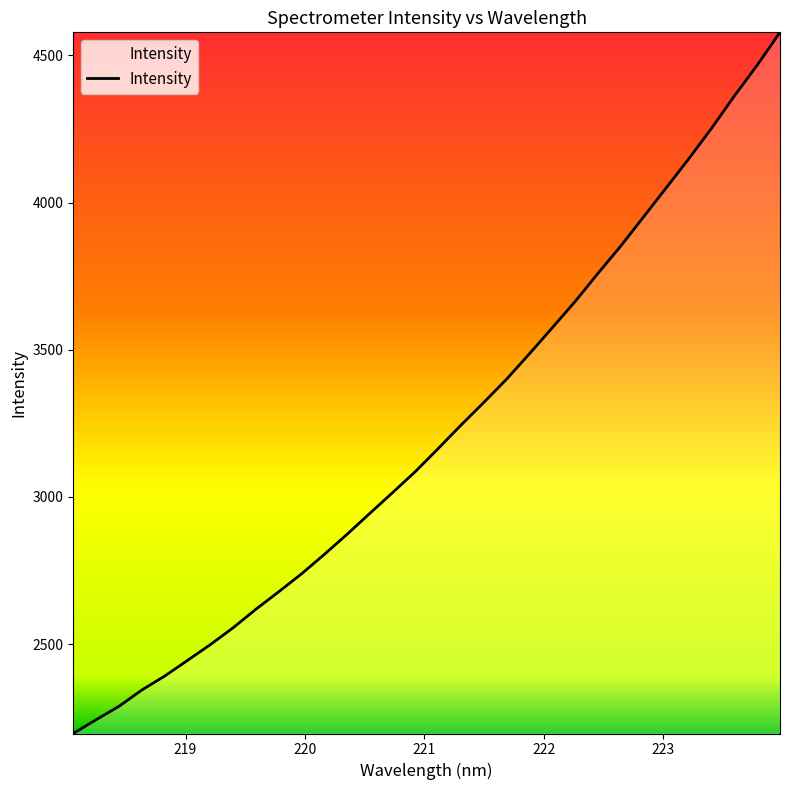

What is the difference between the maximum and minimum values?

2381.8